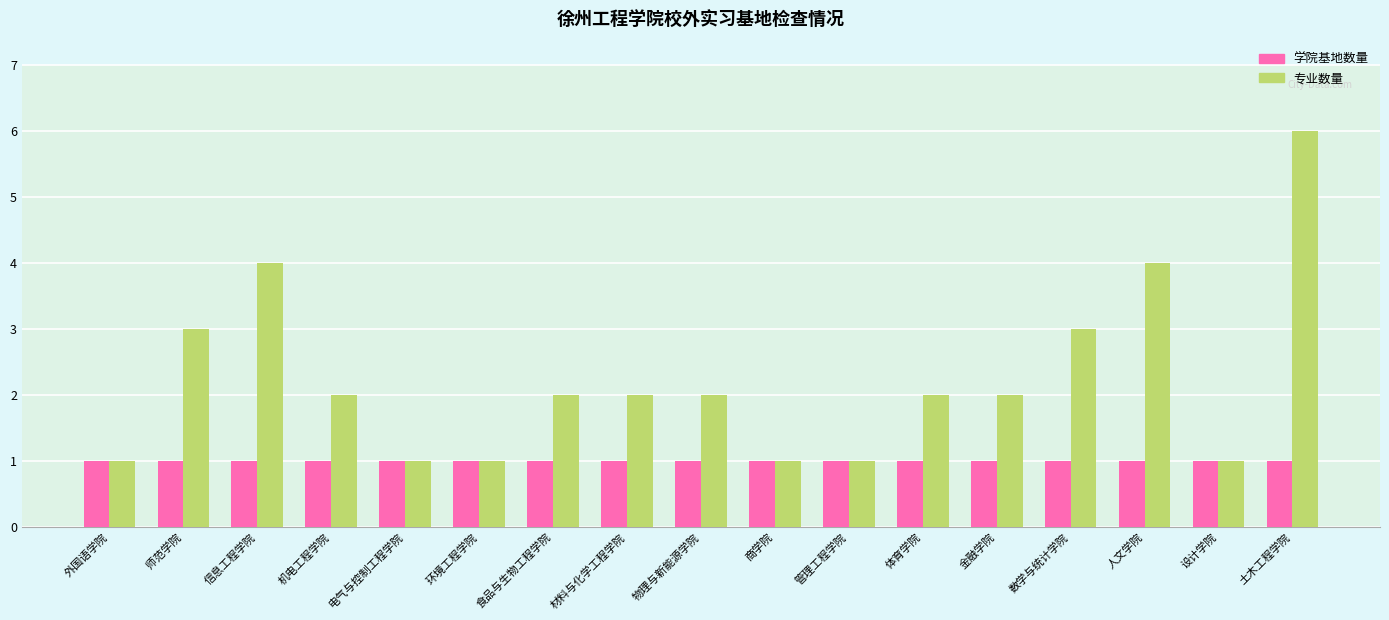

What is the difference between the maximum and minimum values in the 专业数量 series?

5